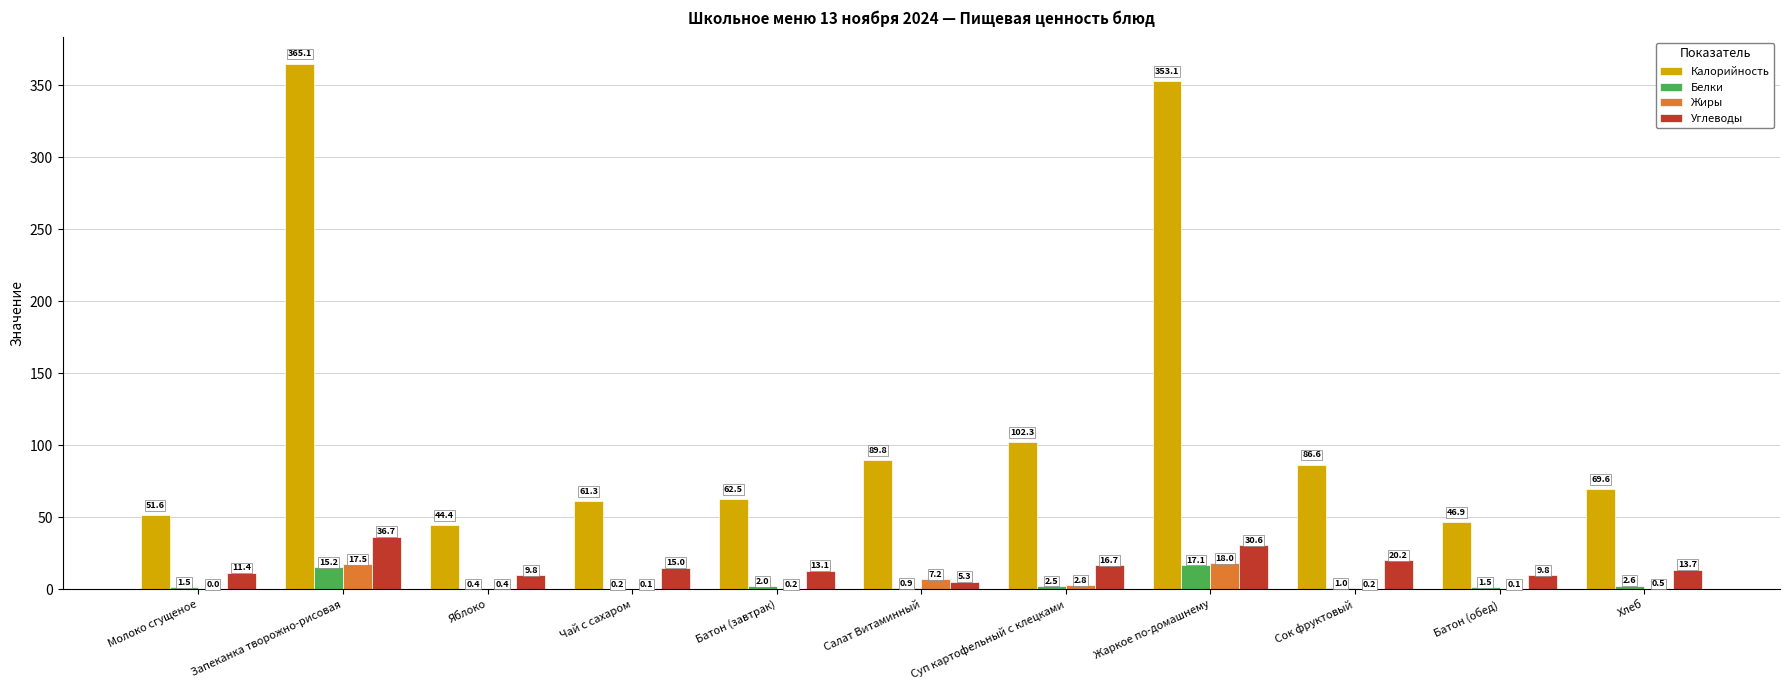

What is the highest value of the Белки series?

17.1